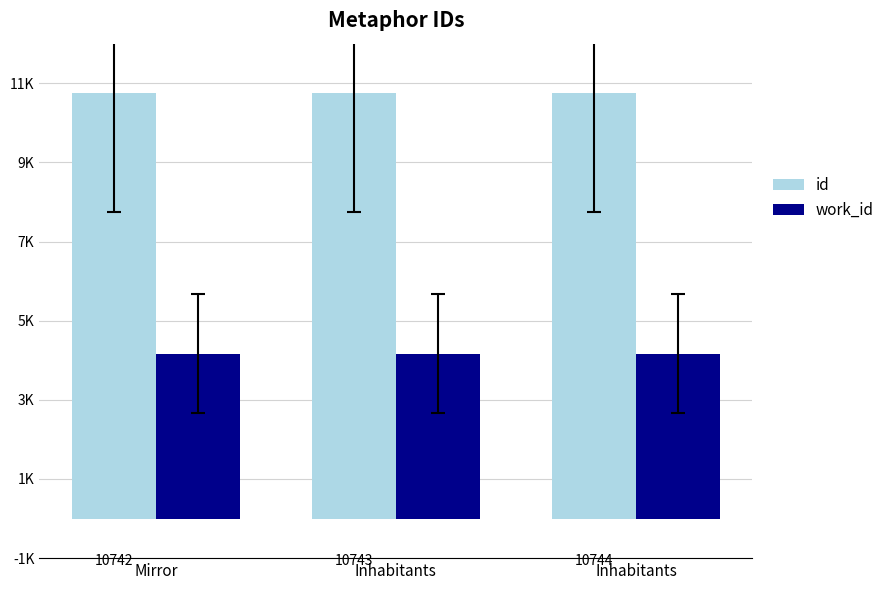

Does the chart contain any negative values?

No